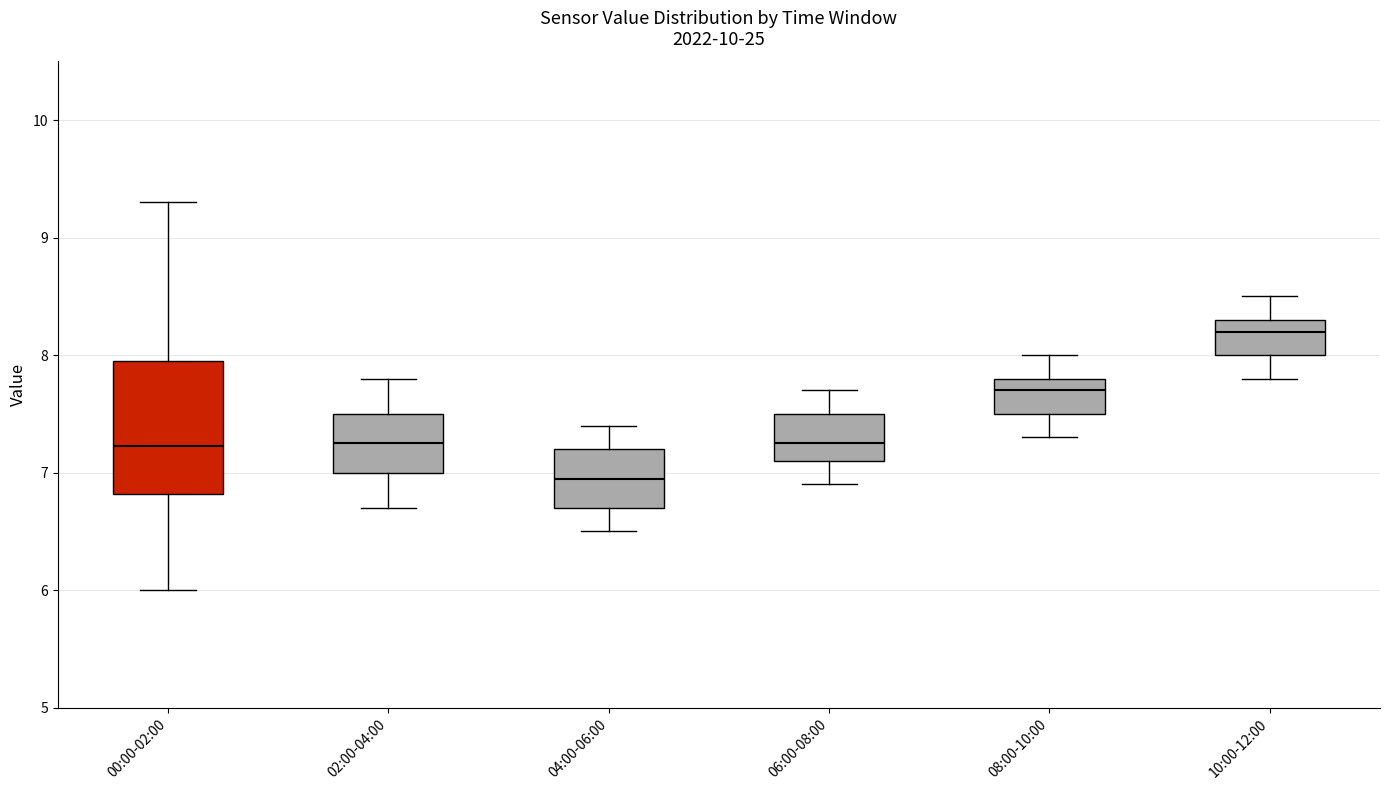

Which box's median line is the lowest?

04:00-06:00